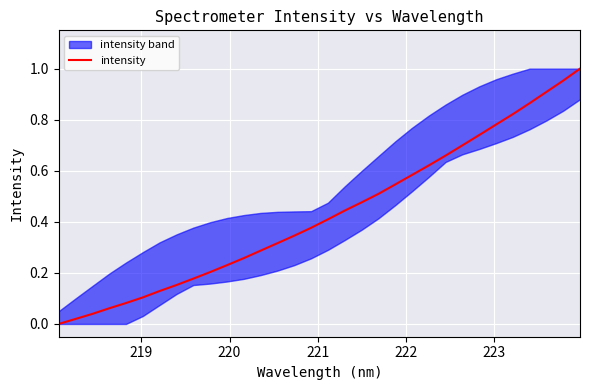

Reading left to right, what are all the values shown in this chart?

0.0	0.0	0.0	0.1	0.1	0.1	0.1	0.2	0.2	0.2	0.2	0.3	0.3	0.3	0.3	0.4	0.4	0.4	0.5	0.5	0.5	0.6	0.6	0.7	0.7	0.7	0.8	0.8	0.9	0.9	1.0	1.0